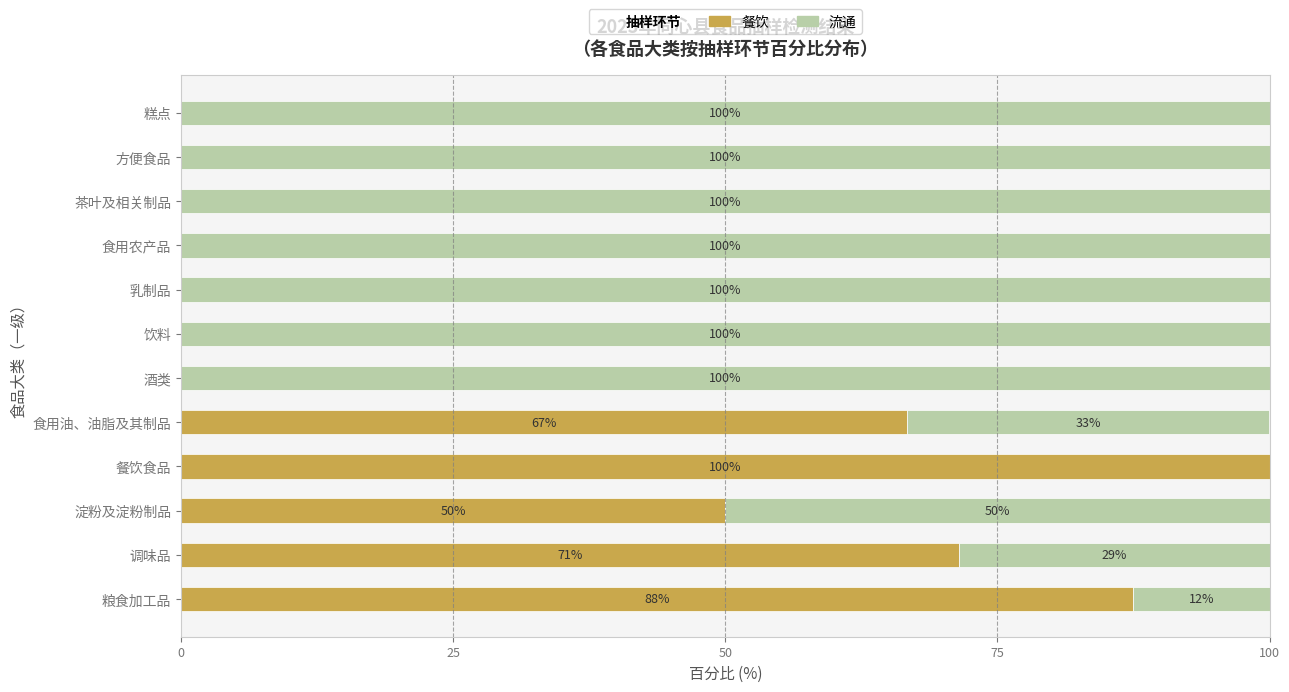

The 餐饮 series shows 0.0 at 酒类. True or false?

True